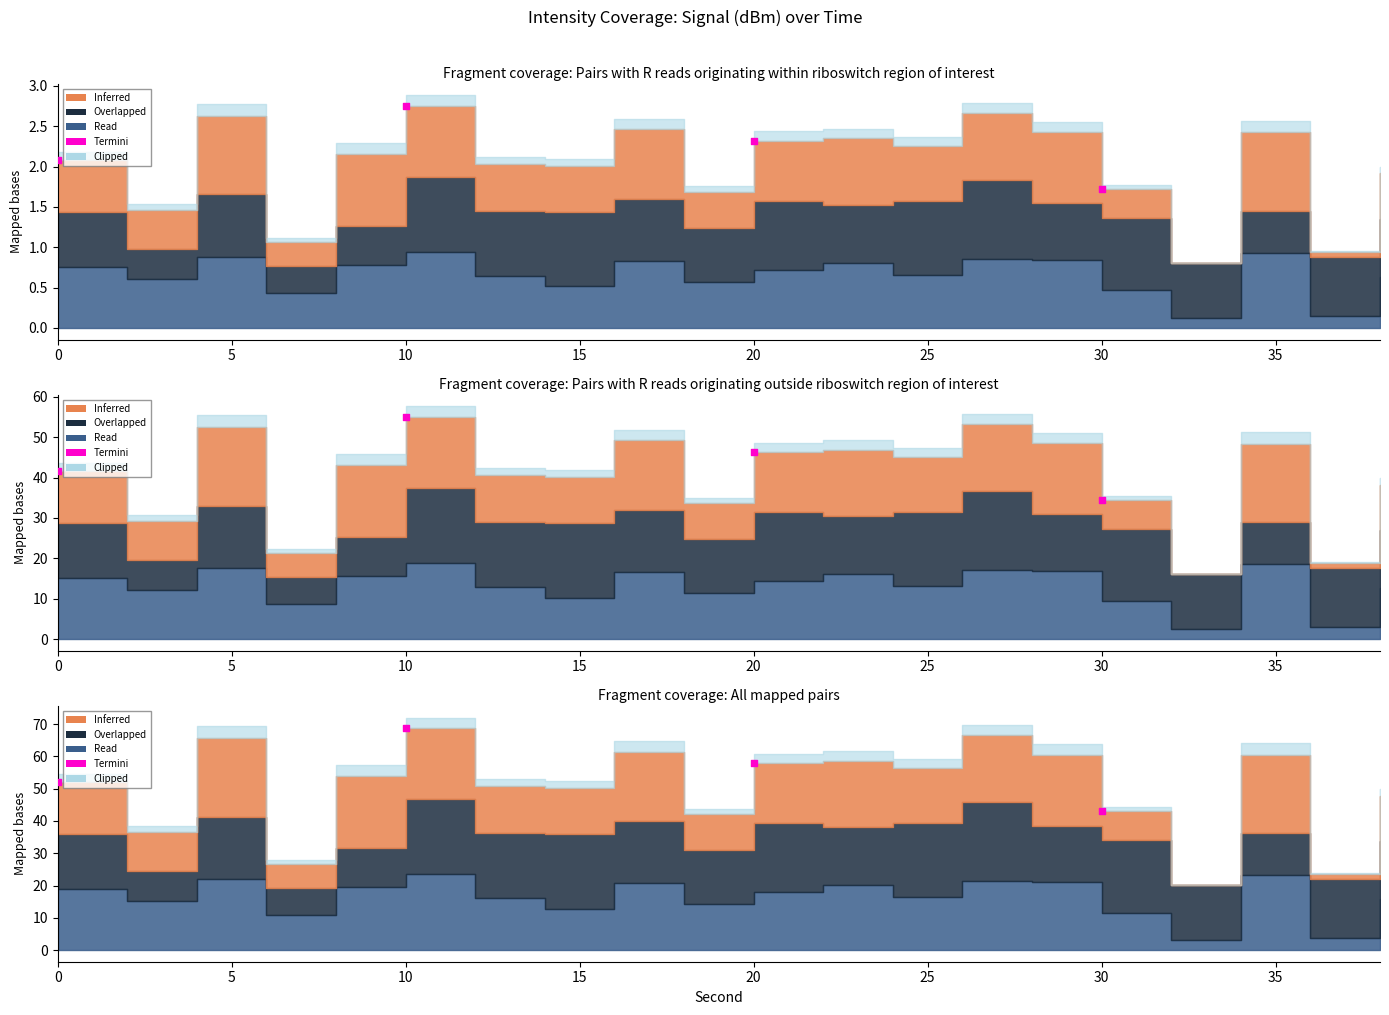

What is the change in value from 20 to 30?

-15.1